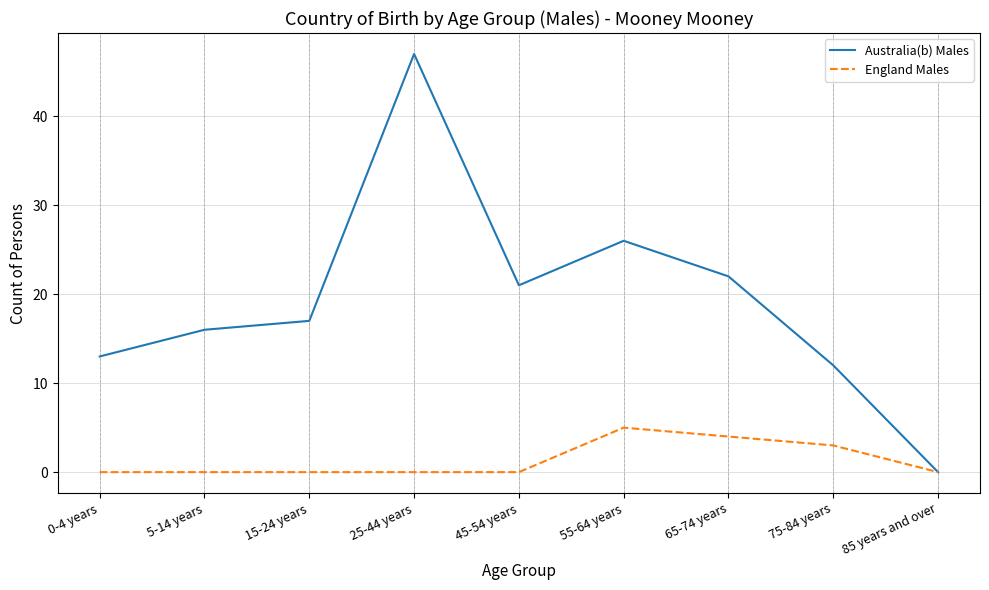

What is the maximum value for Australia(b) Males?

47